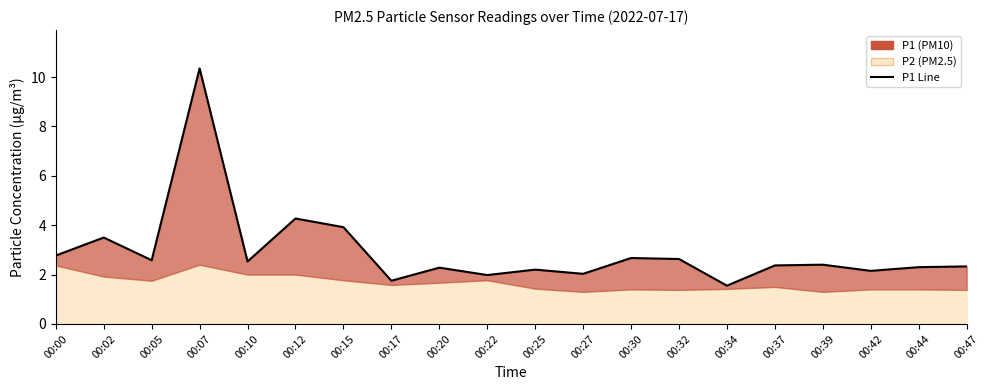

What is the value of the 4th point from the left?

10.3